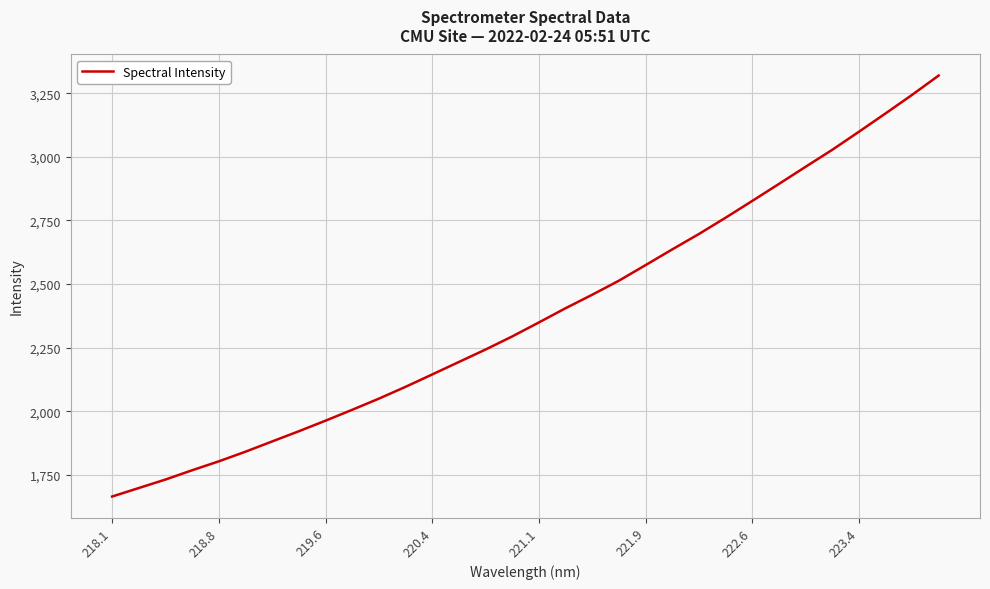

What is the difference between the maximum and minimum values?

1655.2